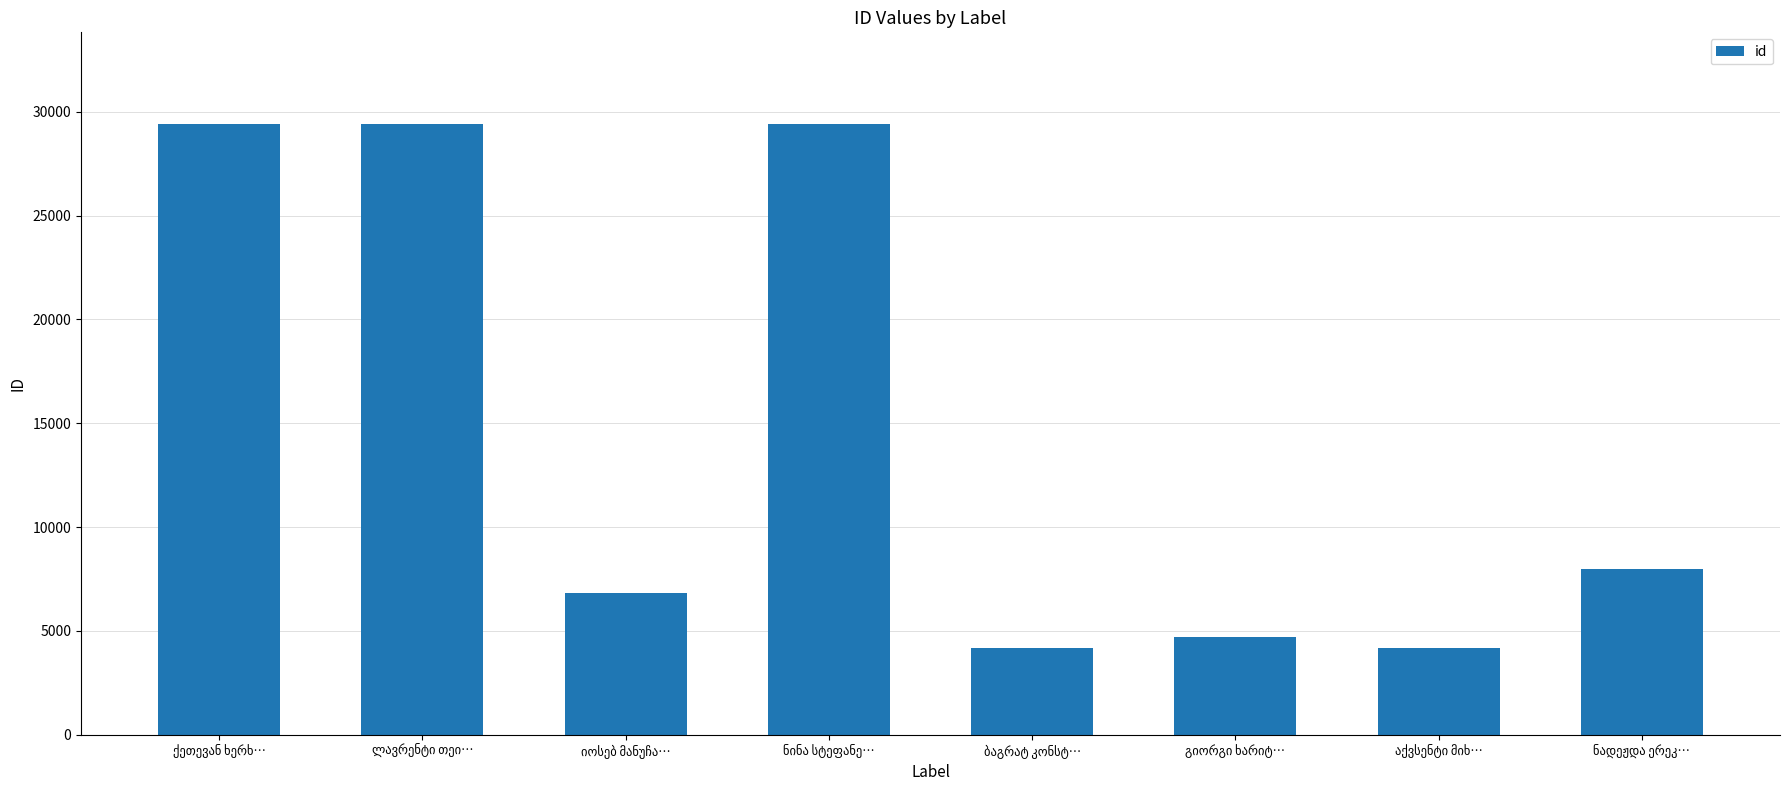

What is the value of the 2nd bar from the left?

29415